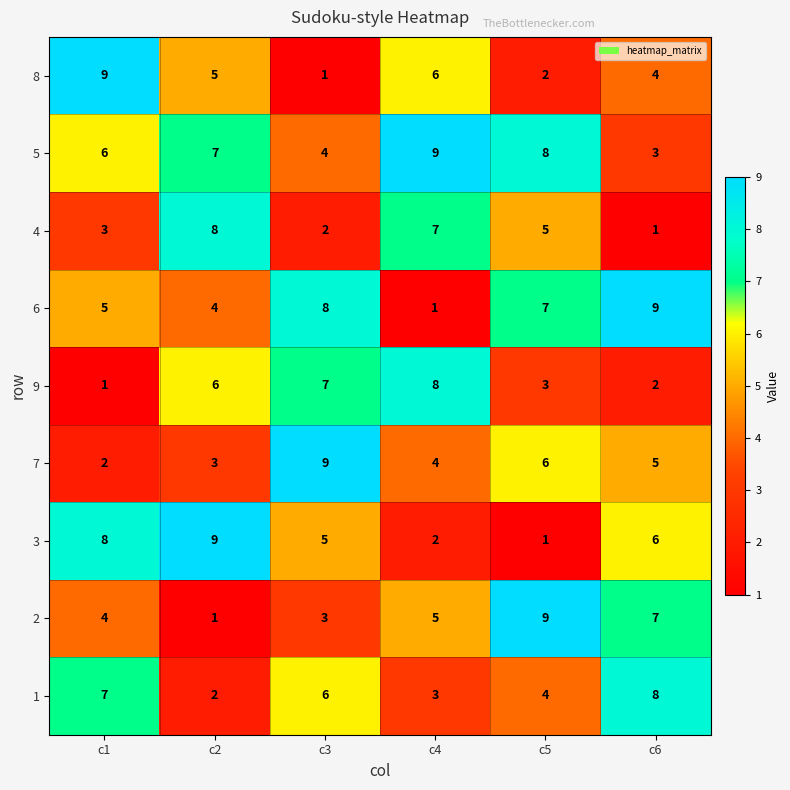

Rank the series at c3 from highest to lowest value.

7, 6, 9, 1, 3, 5, 2, 4, 8